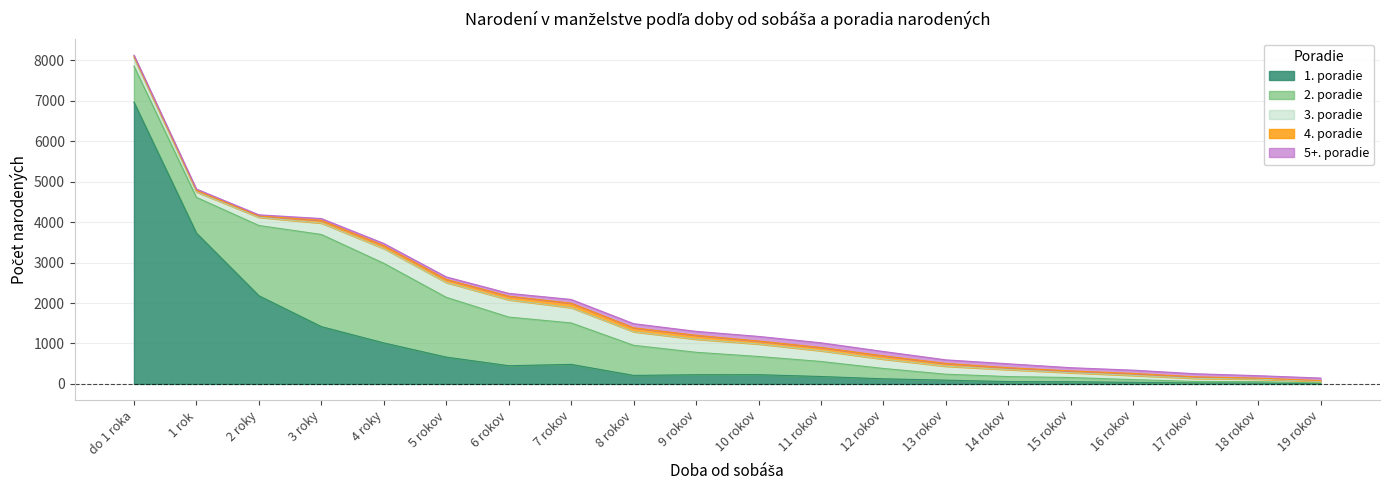

True or false: 5+. poradie has more than 2 interior local peaks.

True